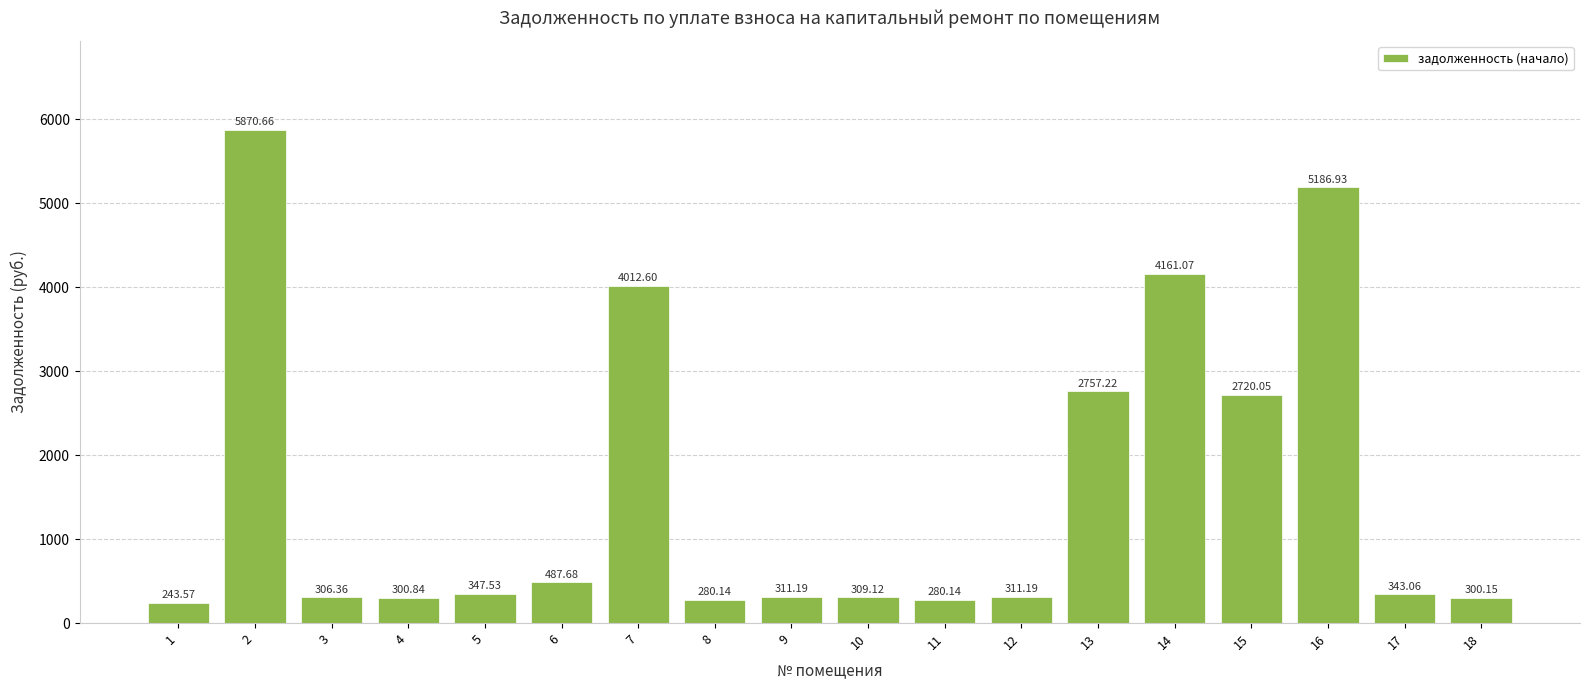

What is the ratio of the value at 10 to the value at 14?

0.1